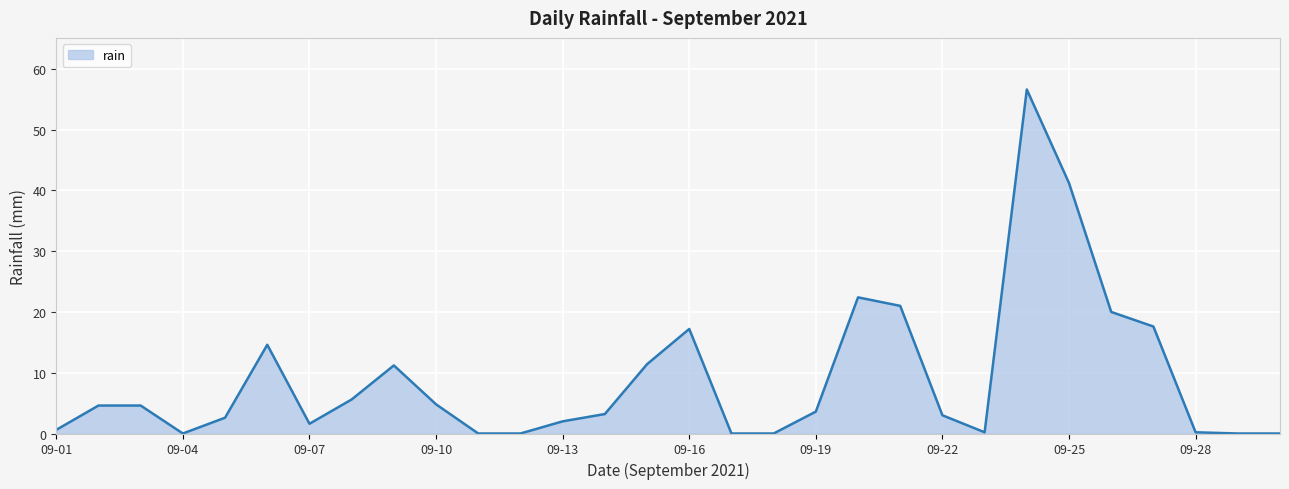

What is the average value?

9.0